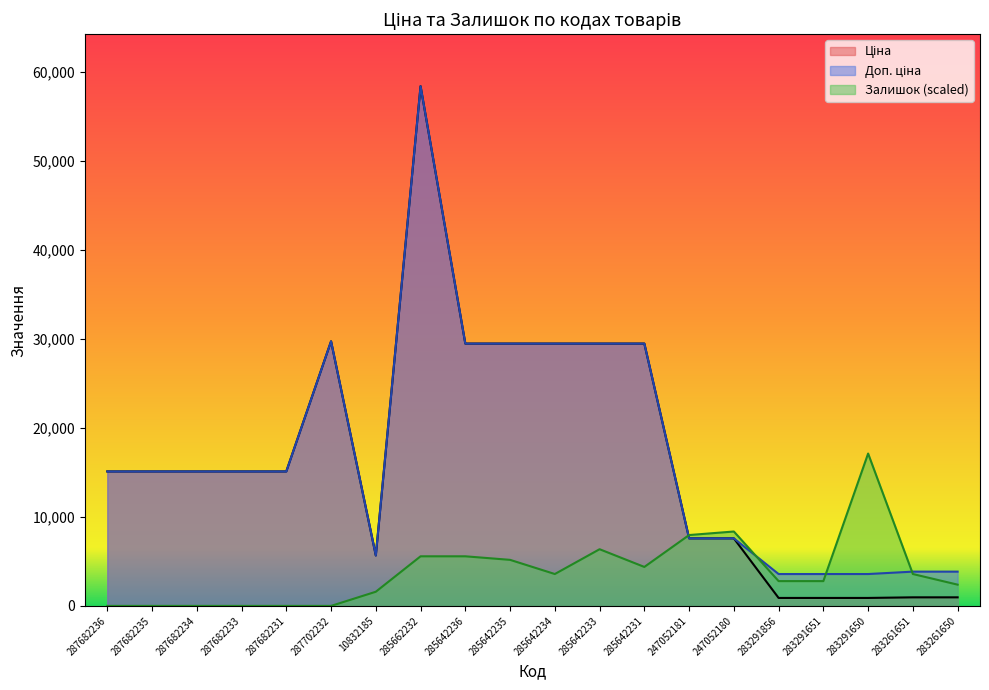

Between 283291650 and 283261650, which series saw the biggest shift?

Залишок (scaled)